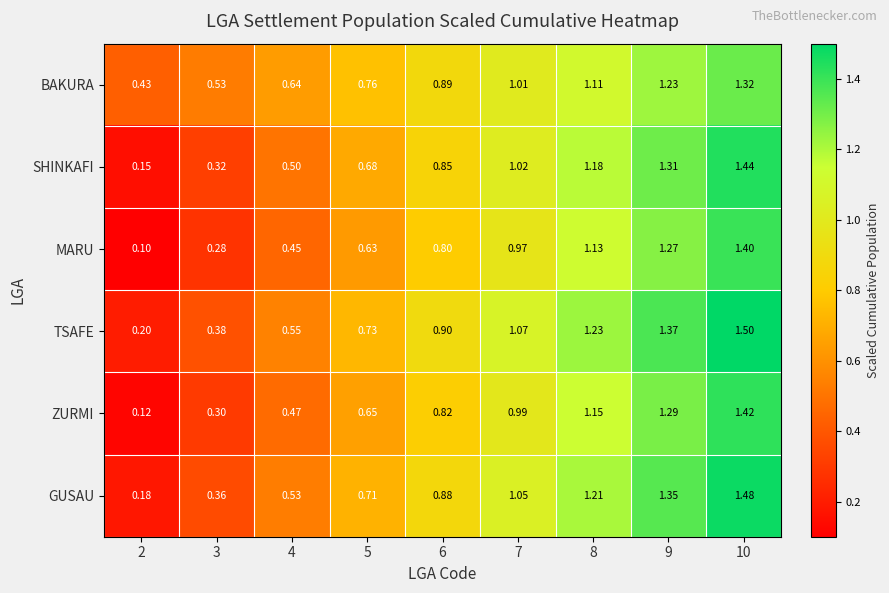

Which series has the largest total across all categories?

TSAFE